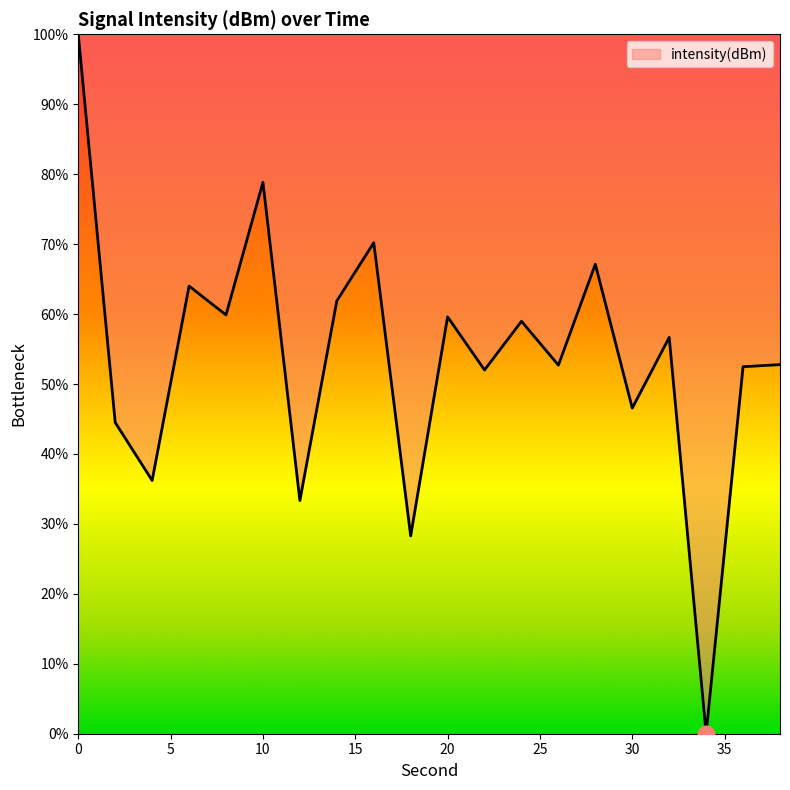

What is the difference between the maximum and minimum values?

100.0